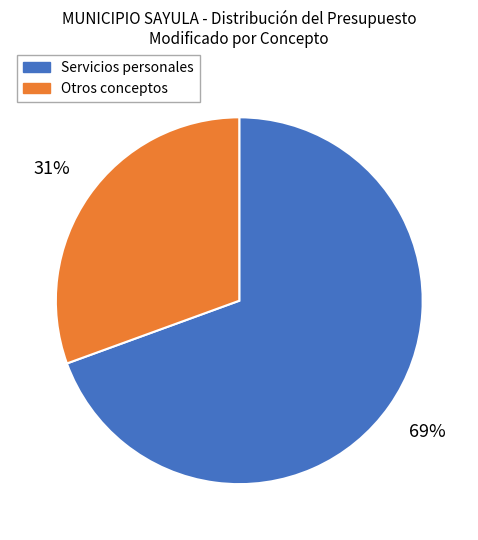

To the nearest percent, what is the average slice percentage?

50%